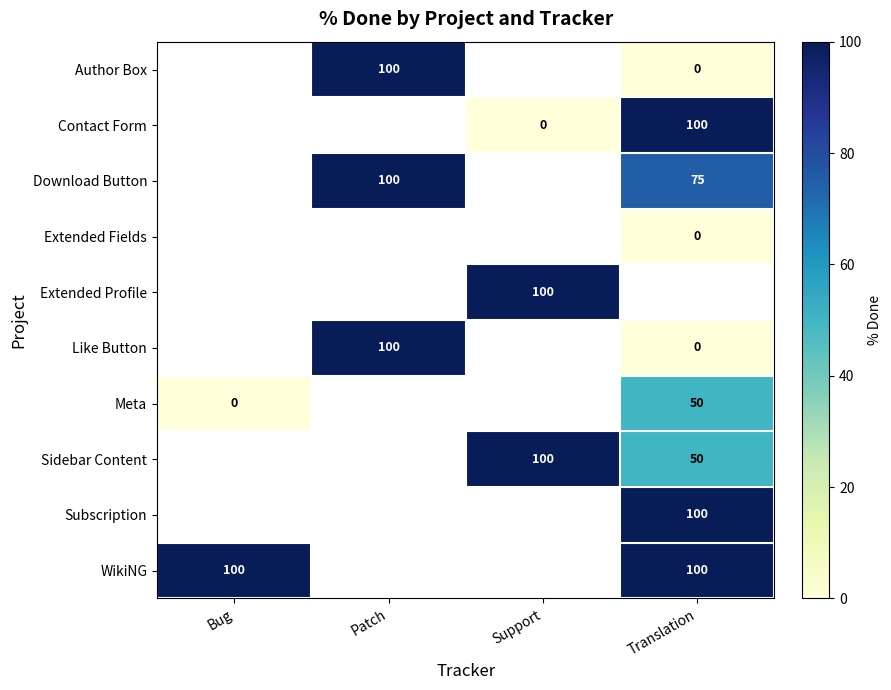

True or false: Extended Profile has a value of 39 at Support.

False